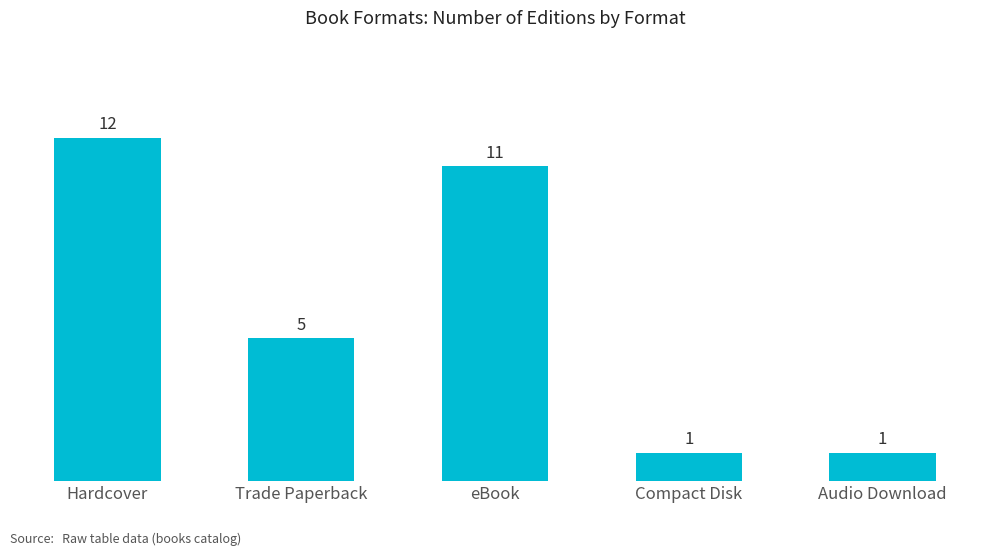

Which has a higher value, Hardcover or Audio Download?

Hardcover